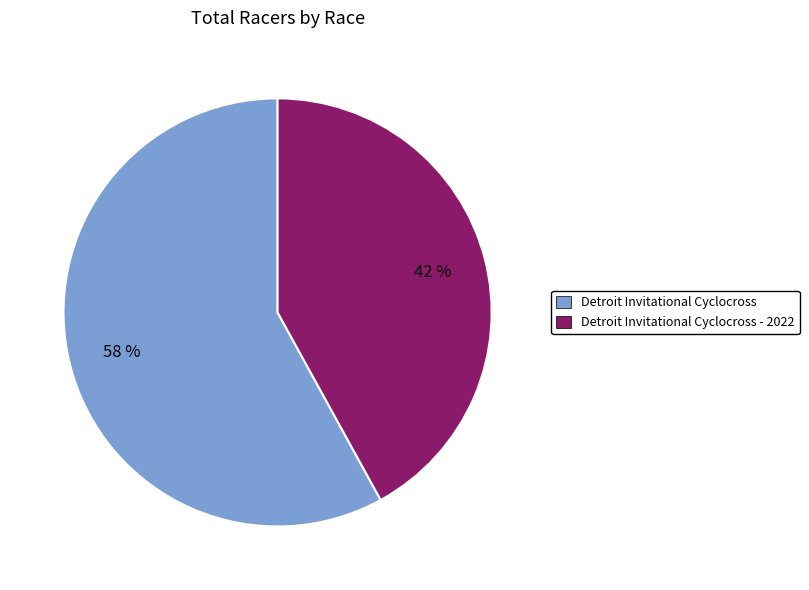

Rank the categories by value from lowest to highest.

Detroit Invitational Cyclocross - 2022, Detroit Invitational Cyclocross